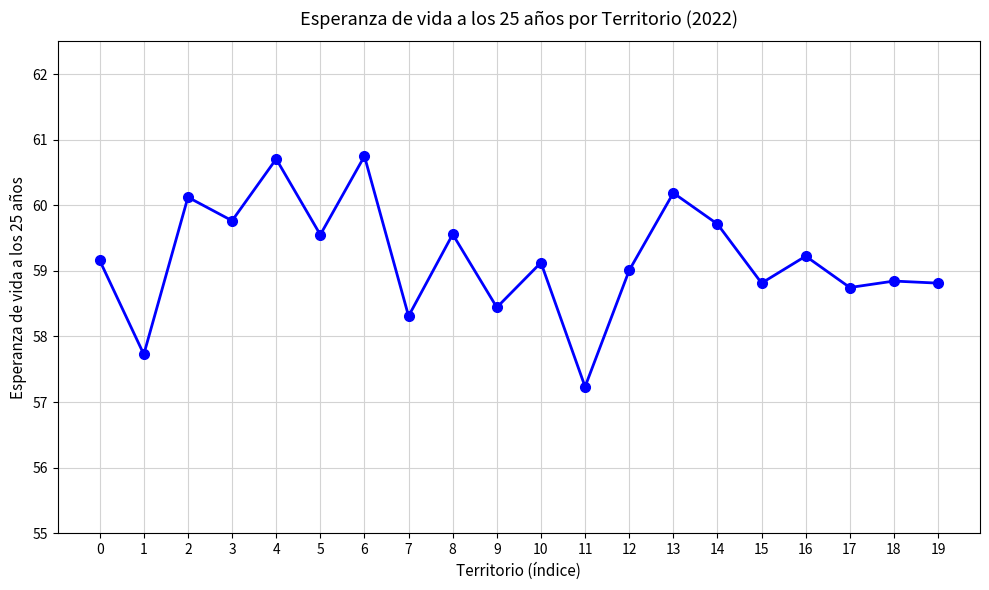

Is it true that the value at 10 is 97.6?

False